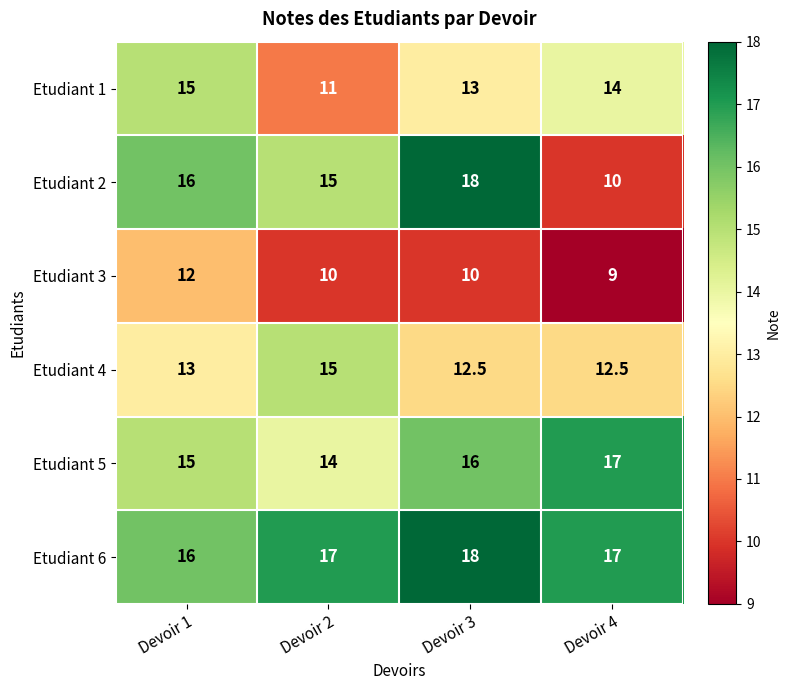

What is the spread (max minus min) of values at Devoir 4?

8.0